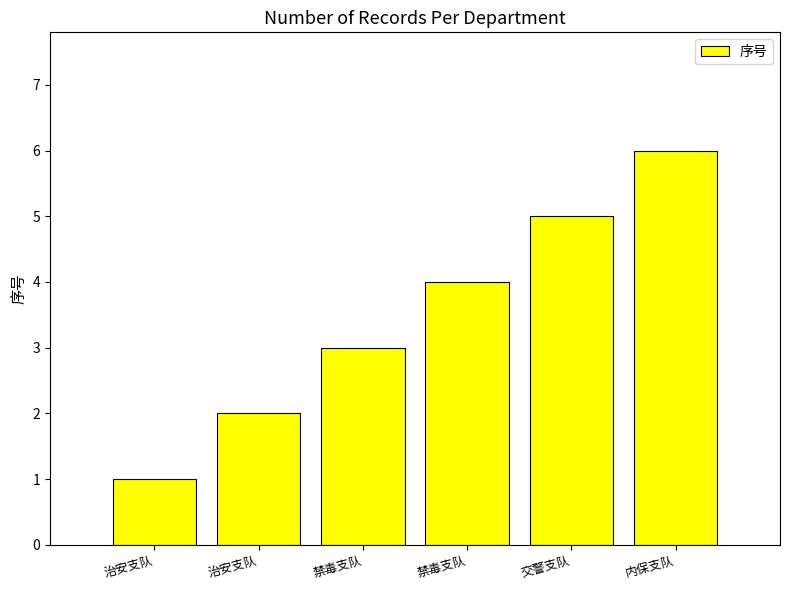

Reading left to right, list all the values displayed in this chart.

1	2	3	4	5	6